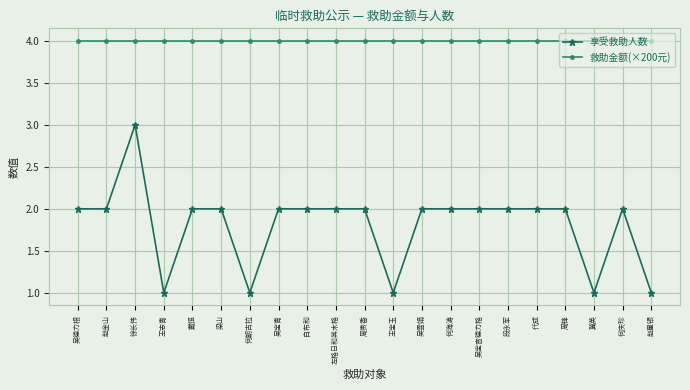

At which category is the sum across all series the highest?

徐长伟